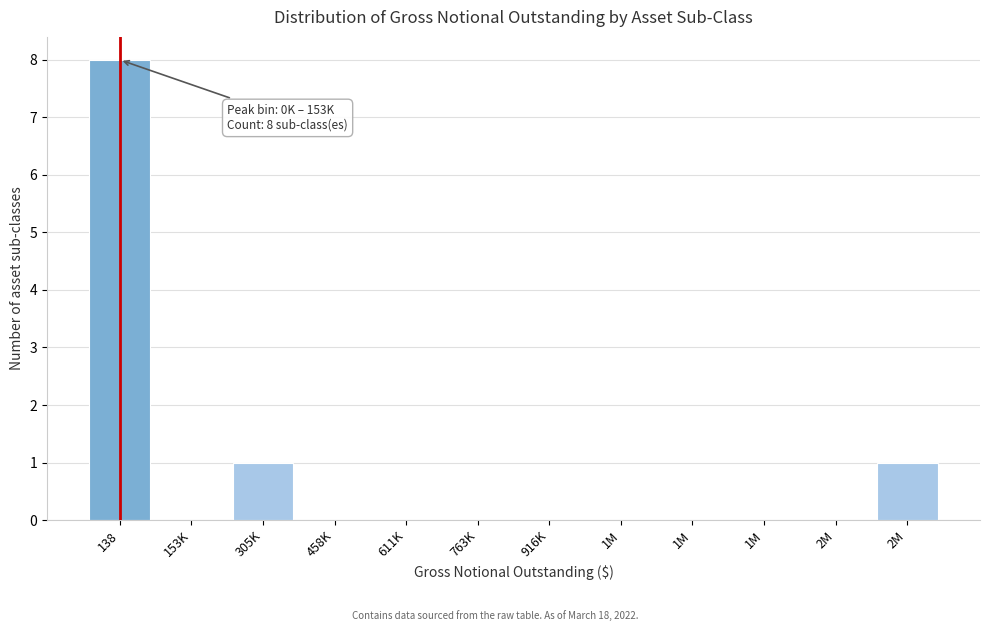

How many categories are shown in the chart?

12